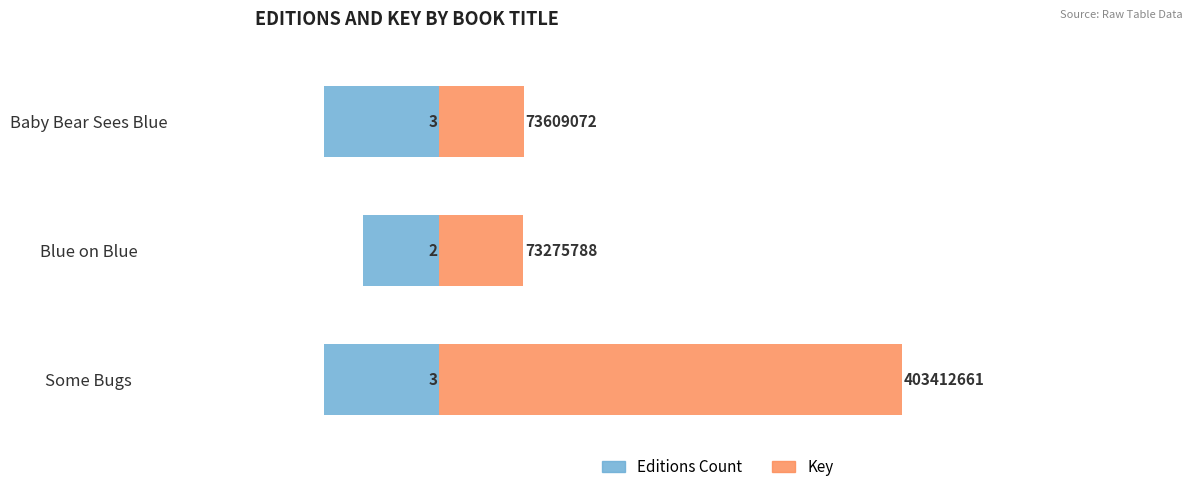

Which series has the largest total across all categories?

Key (scaled)